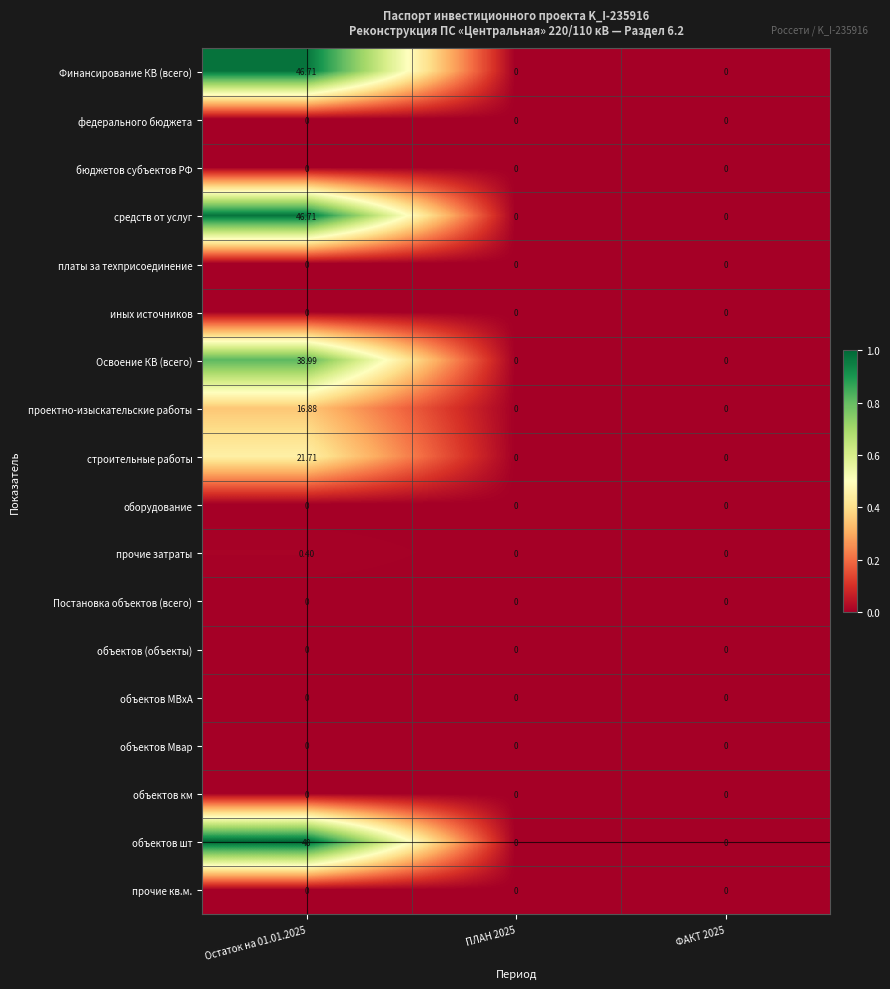

Which label corresponds to the largest value in the chart?

Остаток на 01.01.2025